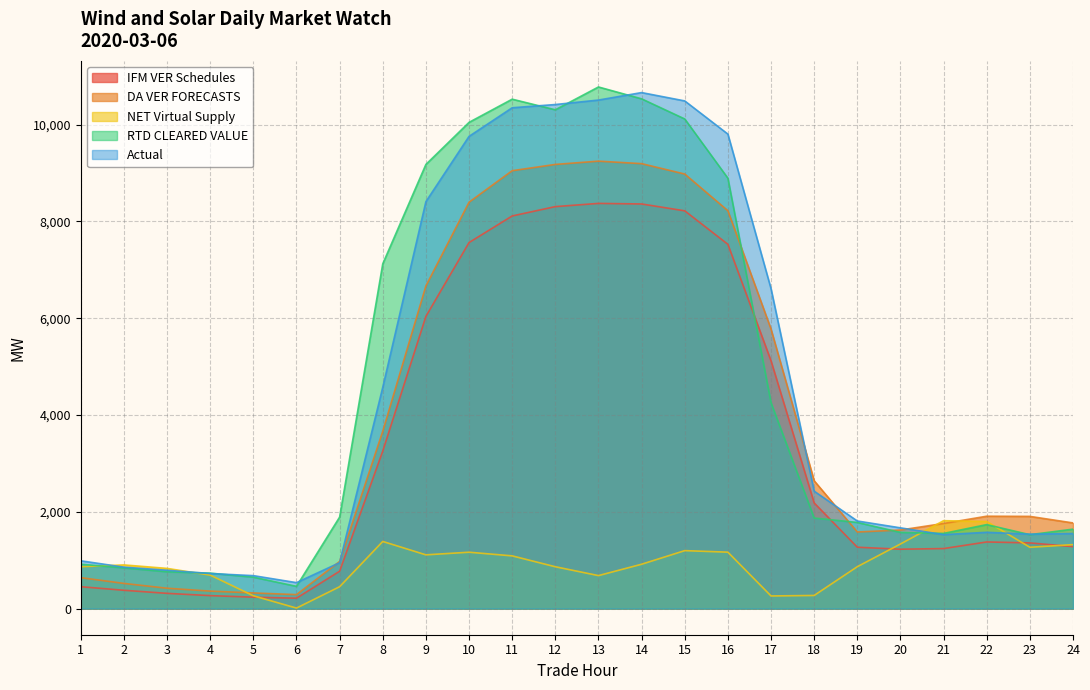

Count the number of categories in the chart.

24